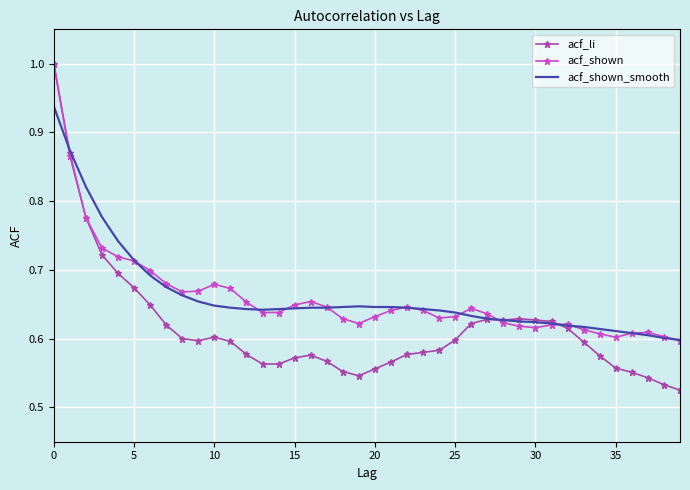

True or false: acf_shown_smooth and acf_shown intersect in this chart.

True